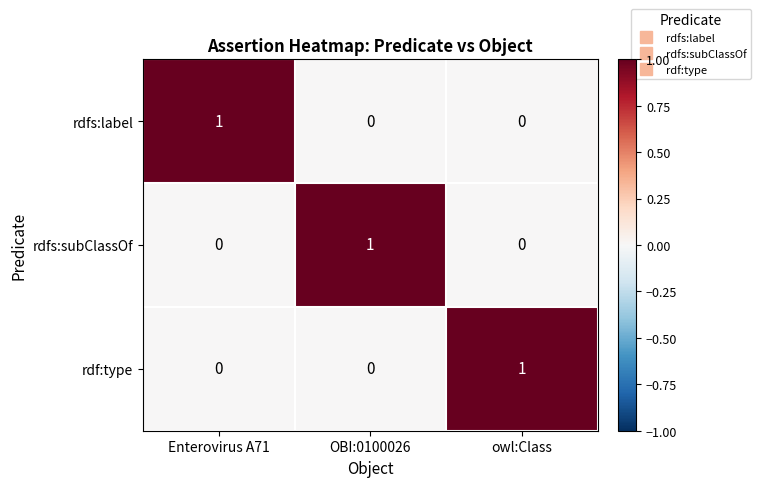

Reading left to right, list all the values displayed in this chart.

rdfs:label: Enterovirus A71=1	OBI:0100026=0	owl:Class=0
rdfs:subClassOf: Enterovirus A71=0	OBI:0100026=1	owl:Class=0
rdf:type: Enterovirus A71=0	OBI:0100026=0	owl:Class=1